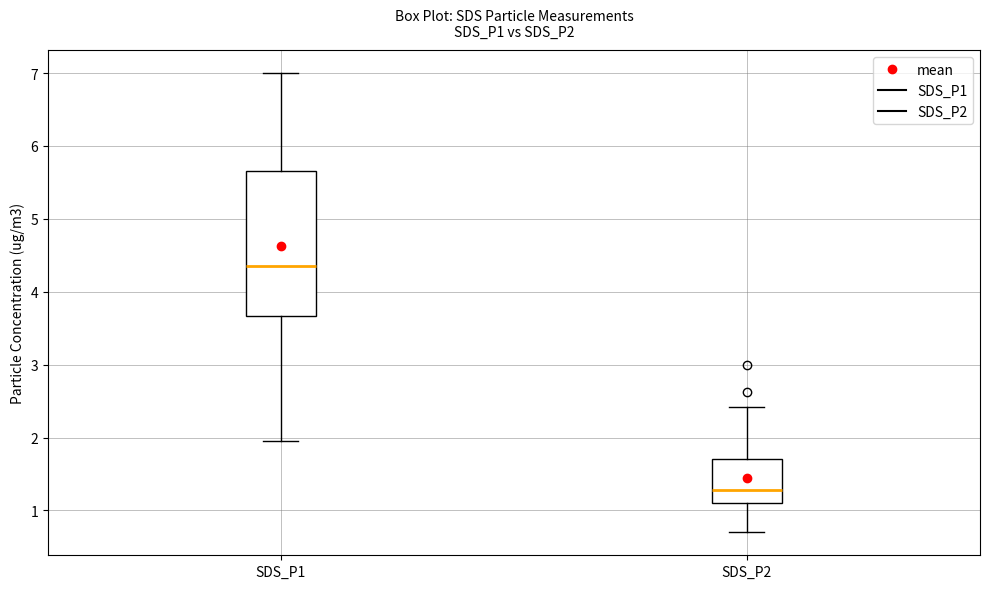

Reading left to right, transcribe this box plot: for each box, give where its median line is, the range the box spans, and where its two whiskers end, as read against the y-axis. The values are not printed on the chart, so give them approximately, as read against the axis.

SDS_P1: median 4.4, box 3.7 to 5.7, whiskers 2.0 to 7.0
SDS_P2: median 1.3, box 1.1 to 1.7, whiskers 0.7 to 2.4